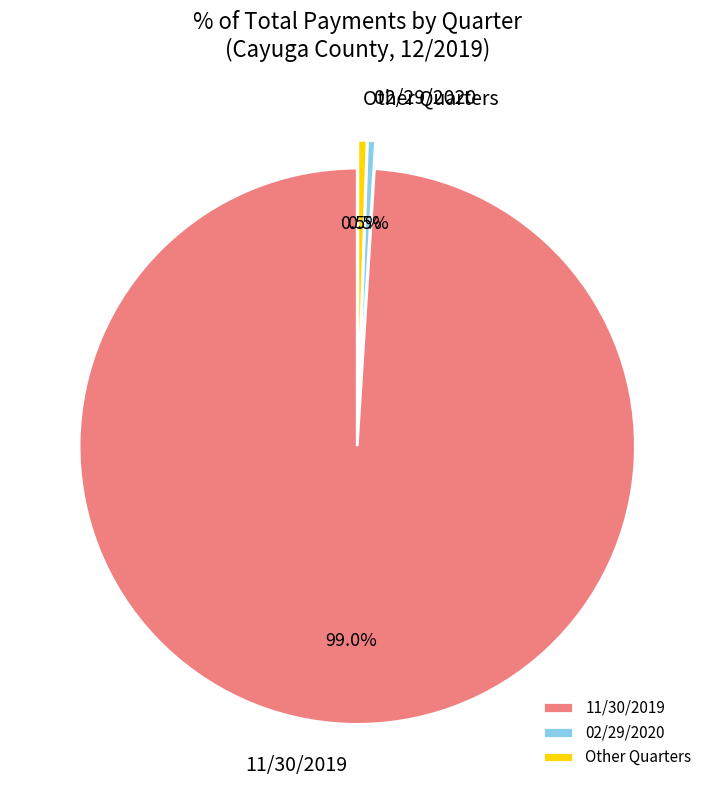

What is the largest slice in the pie chart?

11/30/2019